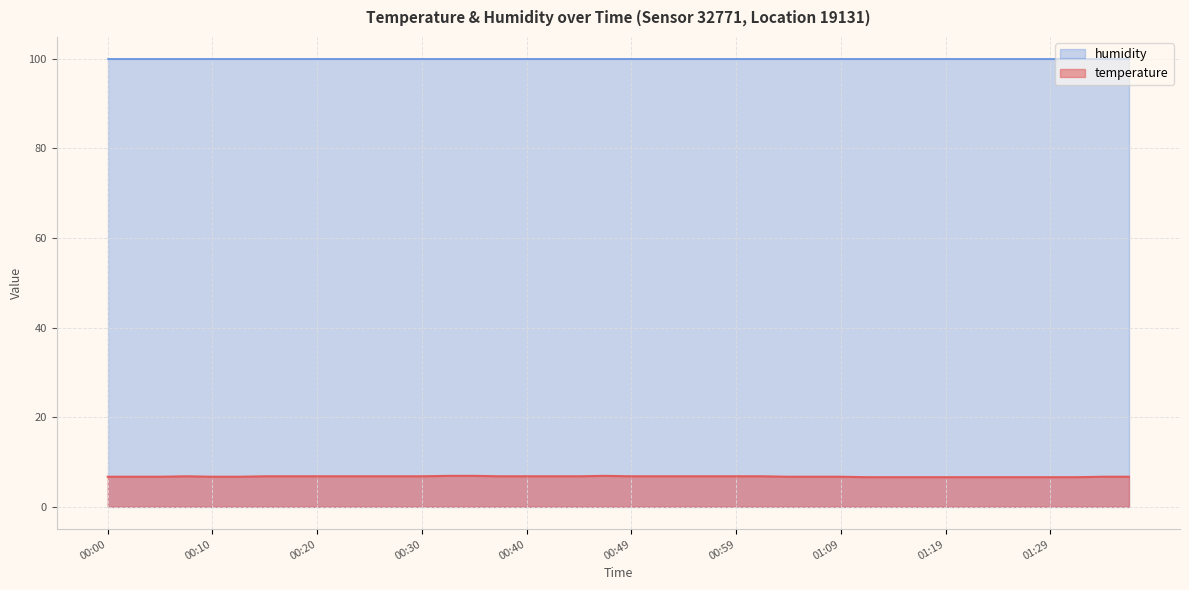

Where is the first local maximum?

00:08